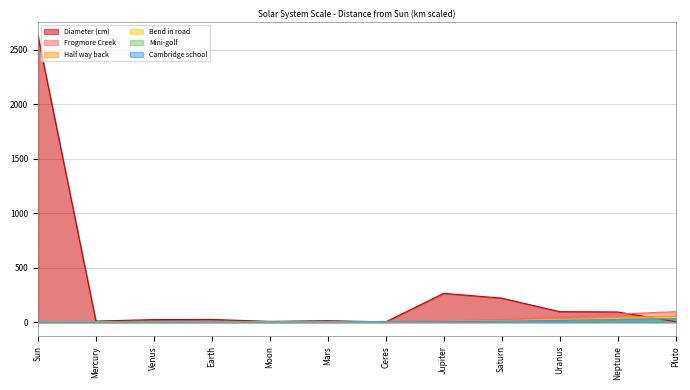

What is the label of the 10th point from the right?

Venus